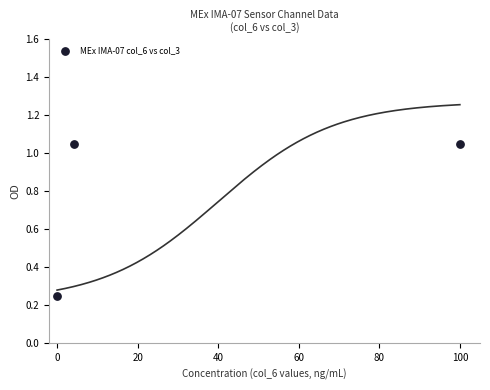

What is the average X value?

34.7